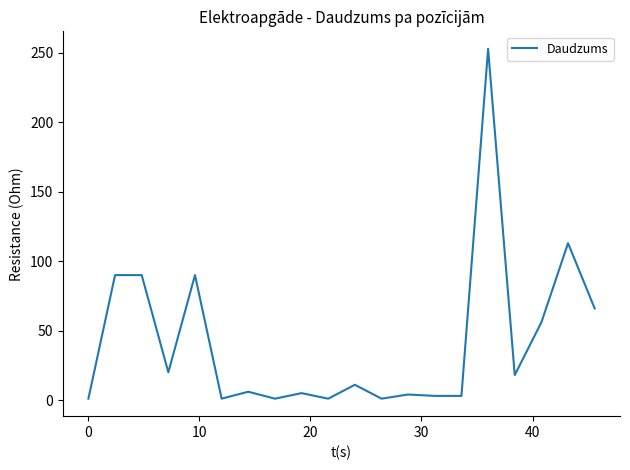

What is the difference between the maximum and minimum values?

252